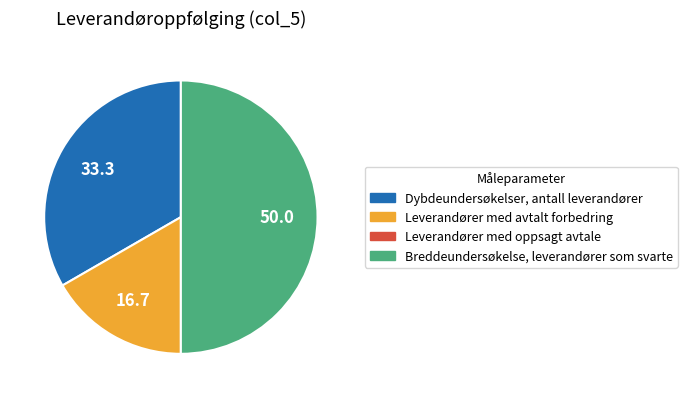

Count the number of slices in the pie.

3